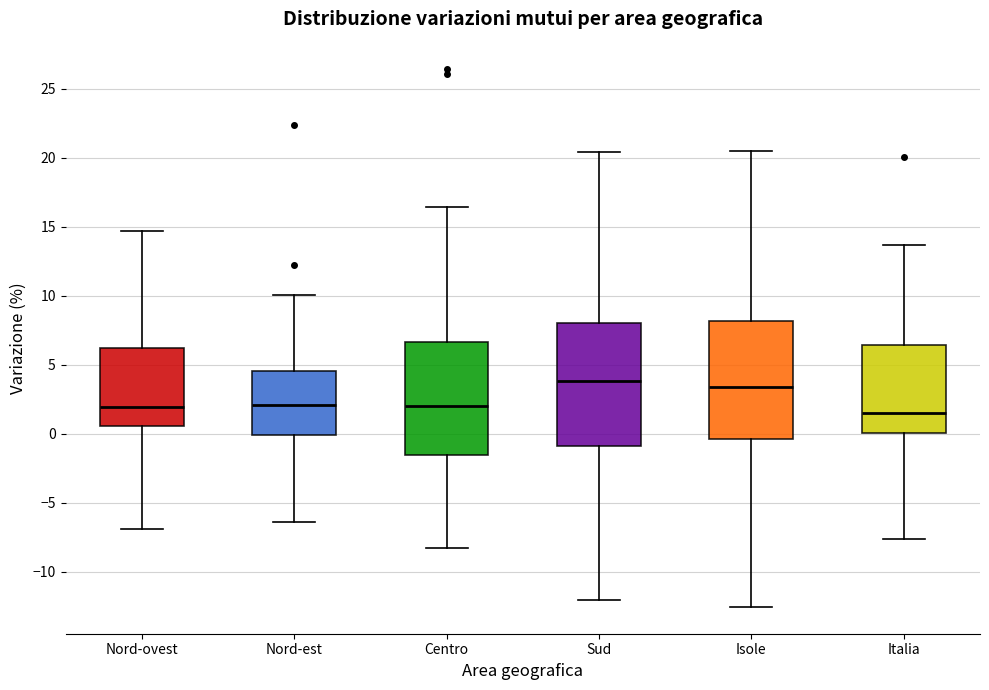

Reading left to right, transcribe this box plot: for each box, give where its median line is, the range the box spans, and where its two whiskers end, as read against the y-axis. The values are not printed on the chart, so give them approximately, as read against the axis.

Nord-ovest: median 2.0, box 0.5 to 6.0, whiskers -7.0 to 14.5
Nord-est: median 2.0, box 0.0 to 4.5, whiskers -6.5 to 10.0
Centro: median 2.0, box -1.5 to 6.5, whiskers -8.5 to 16.5
Sud: median 4.0, box -1.0 to 8.0, whiskers -12.0 to 20.5
Isole: median 3.5, box -0.5 to 8.0, whiskers -12.5 to 20.5
Italia: median 1.5, box 0.0 to 6.5, whiskers -7.5 to 13.5